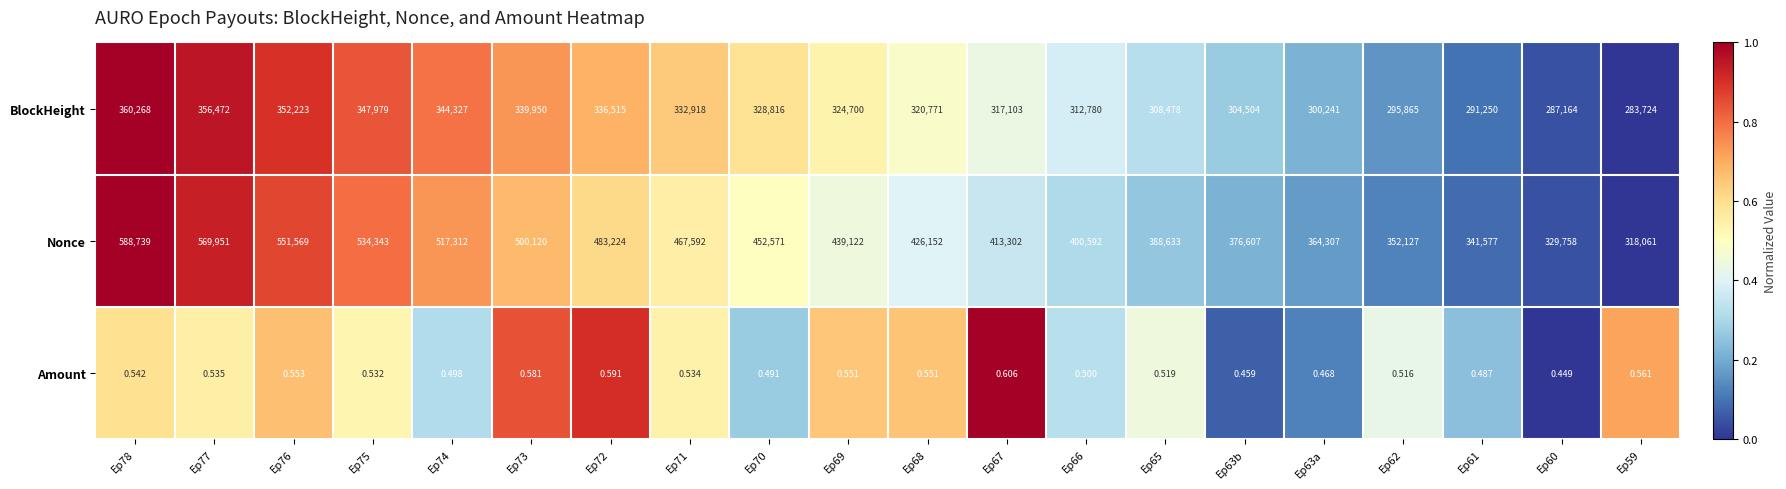

At which category is the sum across all series the highest?

Ep78